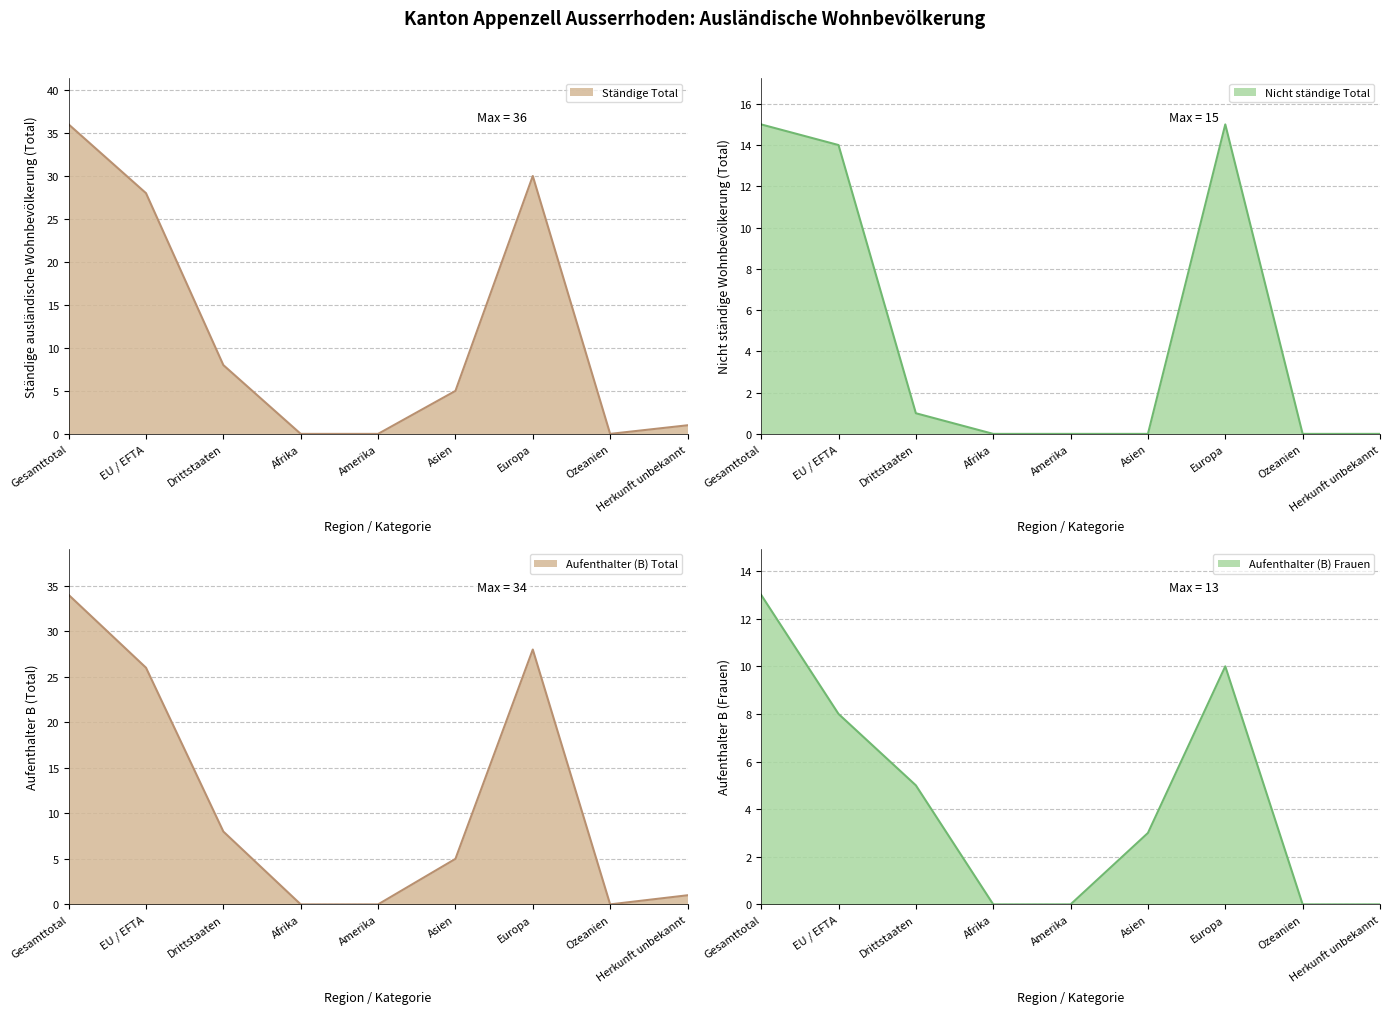

True or false: Kurzaufenthalter (L) Total has a value of 0 at Asien.

True